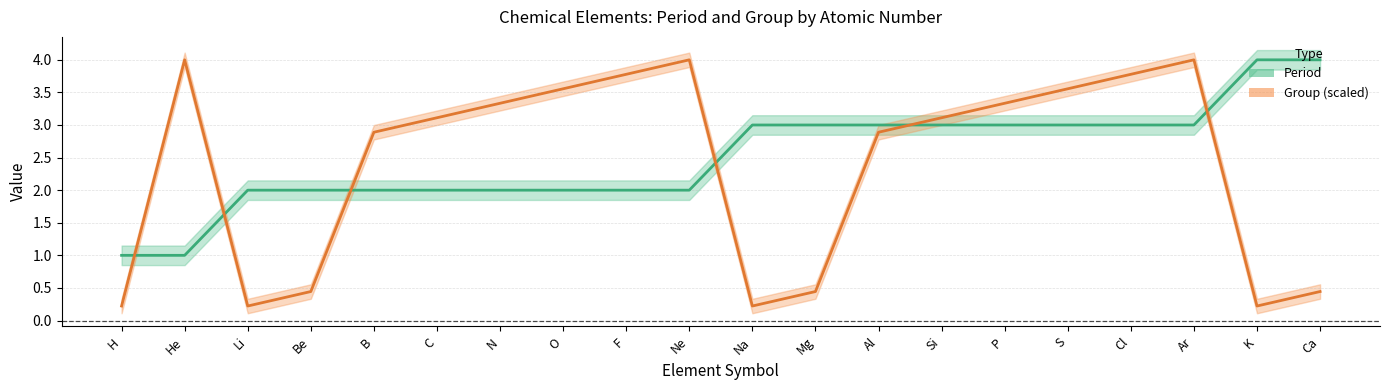

Which series has the largest range (max minus min)?

Group